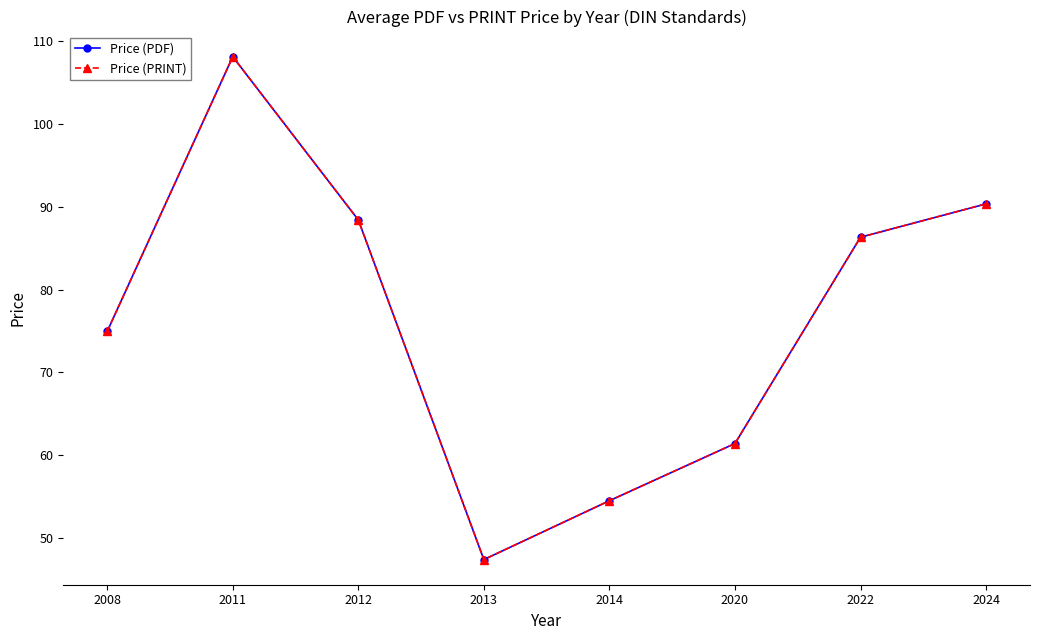

Which category has the lowest value across all series?

2013